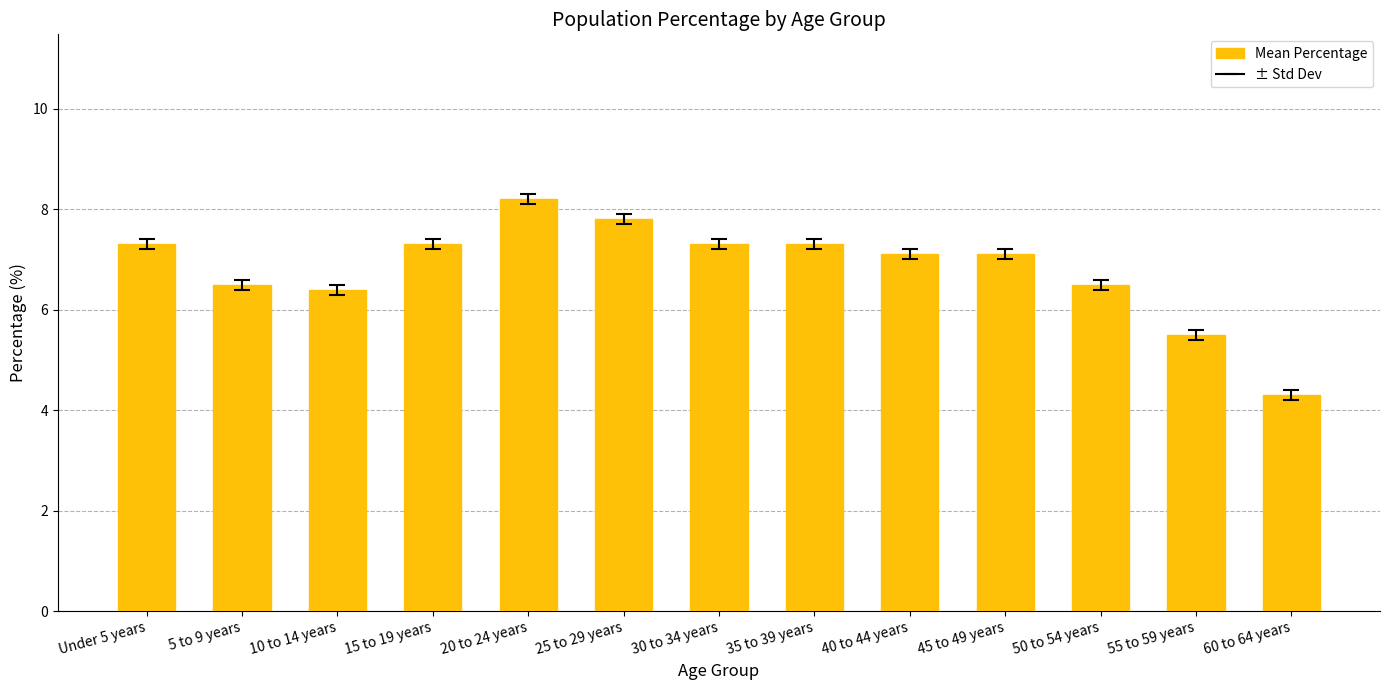

What is the change in value from 10 to 14 years to 30 to 34 years?

+0.9